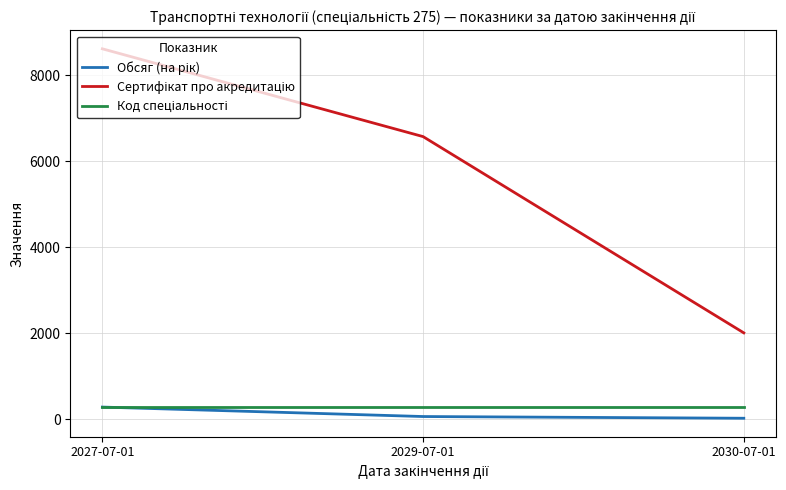

At which category is the sum across all series the highest?

2027-07-01